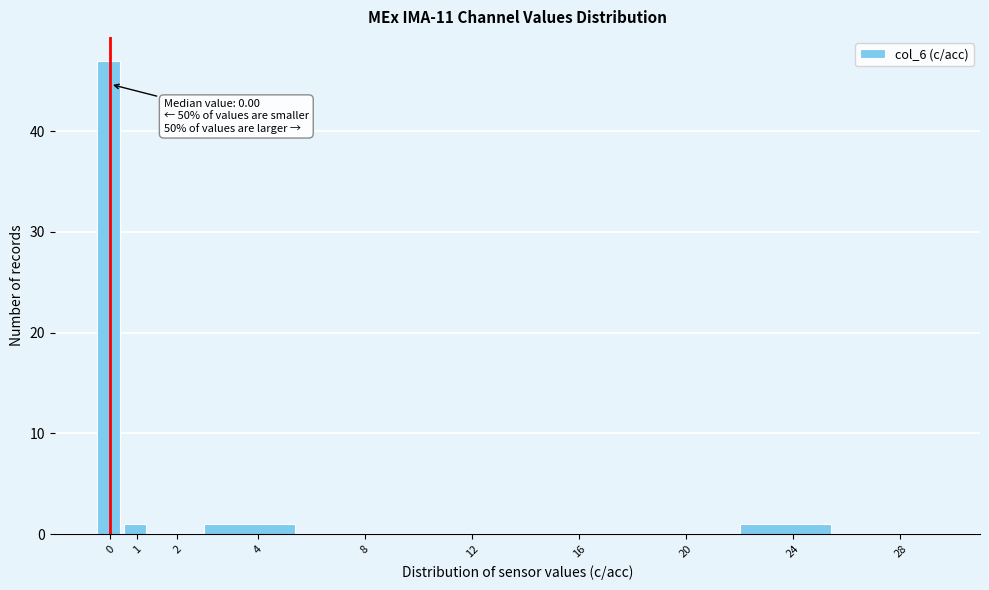

Reading right to left, extract all data points from this chart.

28=0	24=1	20=0	16=0	12=0	8=0	4=1	2=0	1=1	0=47